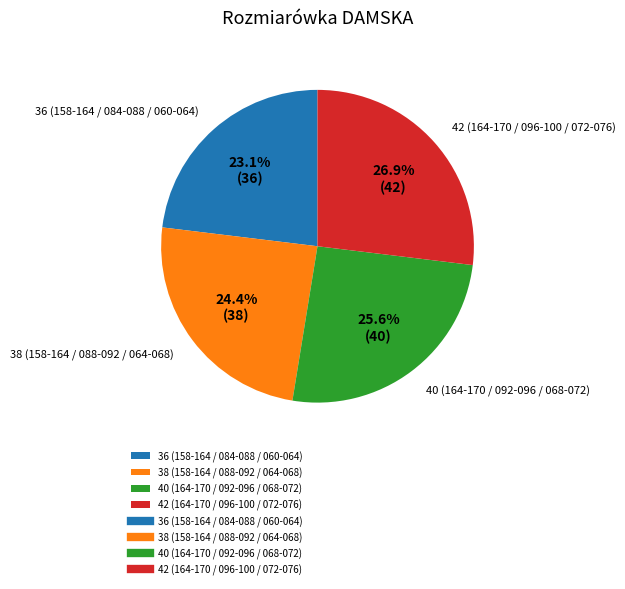

Does any single category account for the majority?

No